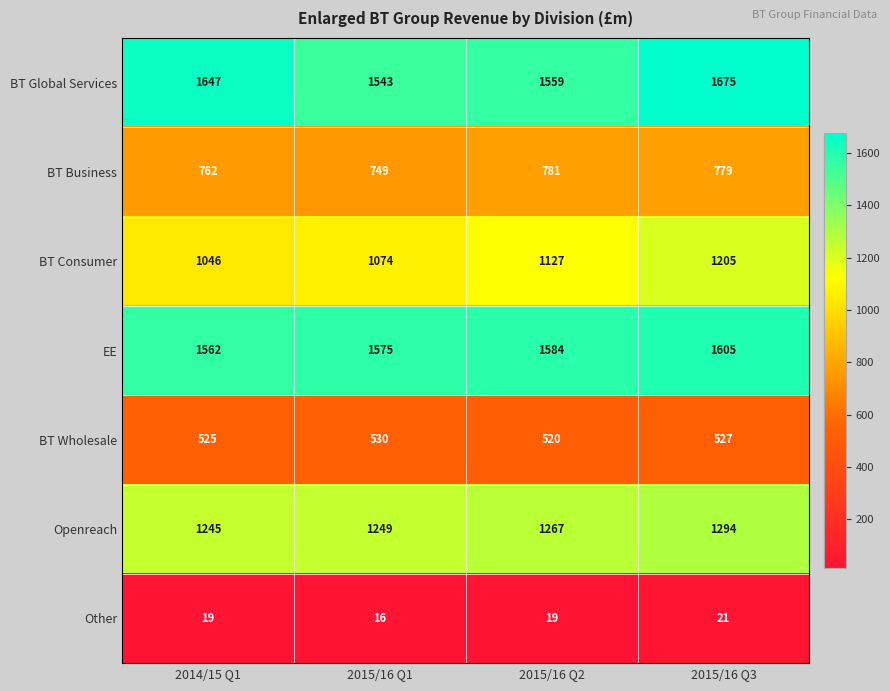

What is the average value of the BT Global Services series?

1606